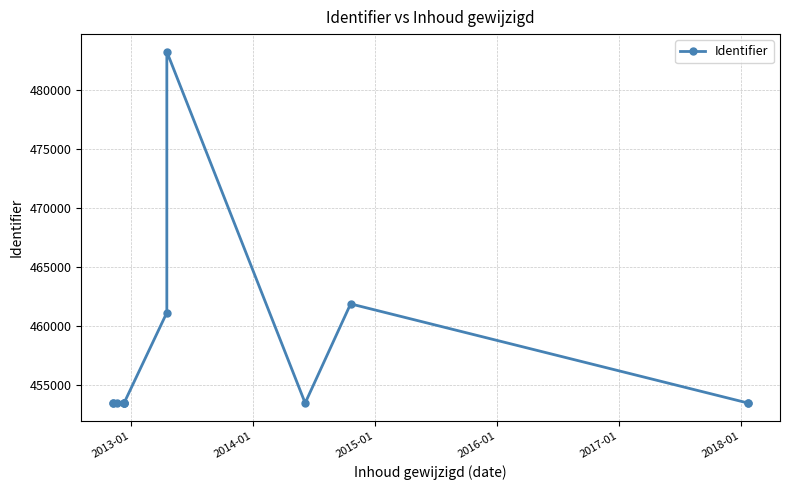

Is it true that the value at 2014-01 is 754865?

False